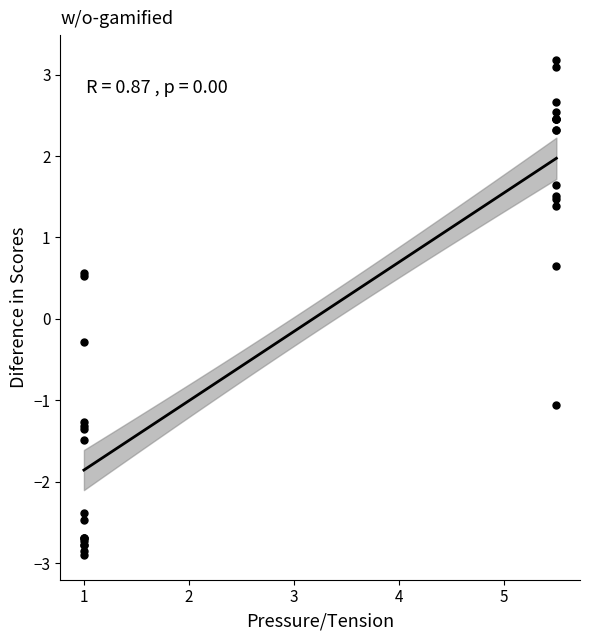

What Y value in the scatter plot is closest to 0?

-0.3